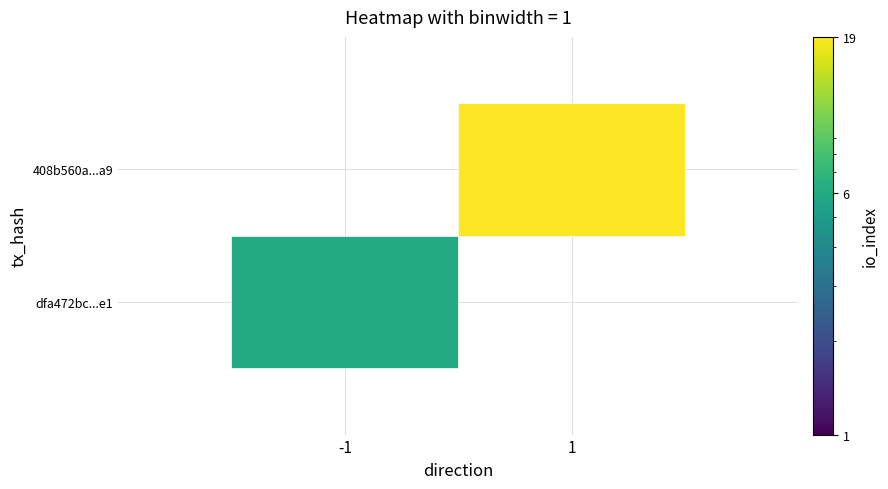

Reading left to right, what are all the values shown in this chart?

dfa472bc891eb138e2f468713d43a0e122e4a1e: direction=-1	io_index=6
408b560a9d70d831bac976f88a237c7dd695fa9: direction=1	io_index=19